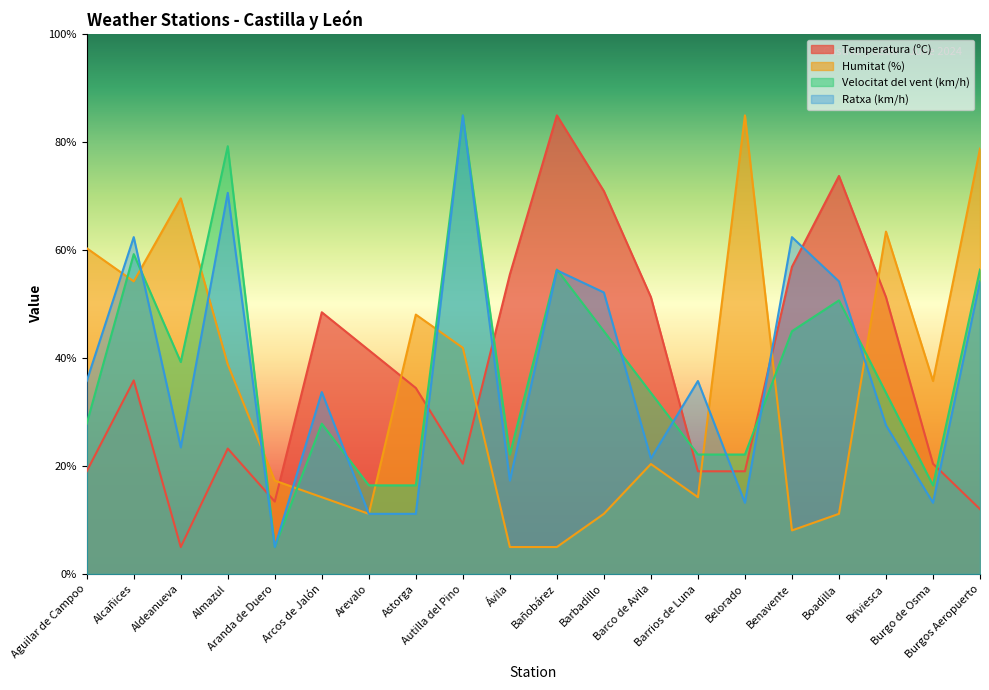

True or false: Velocitat del vent (km/h) has more than 0 interior local peaks.

True